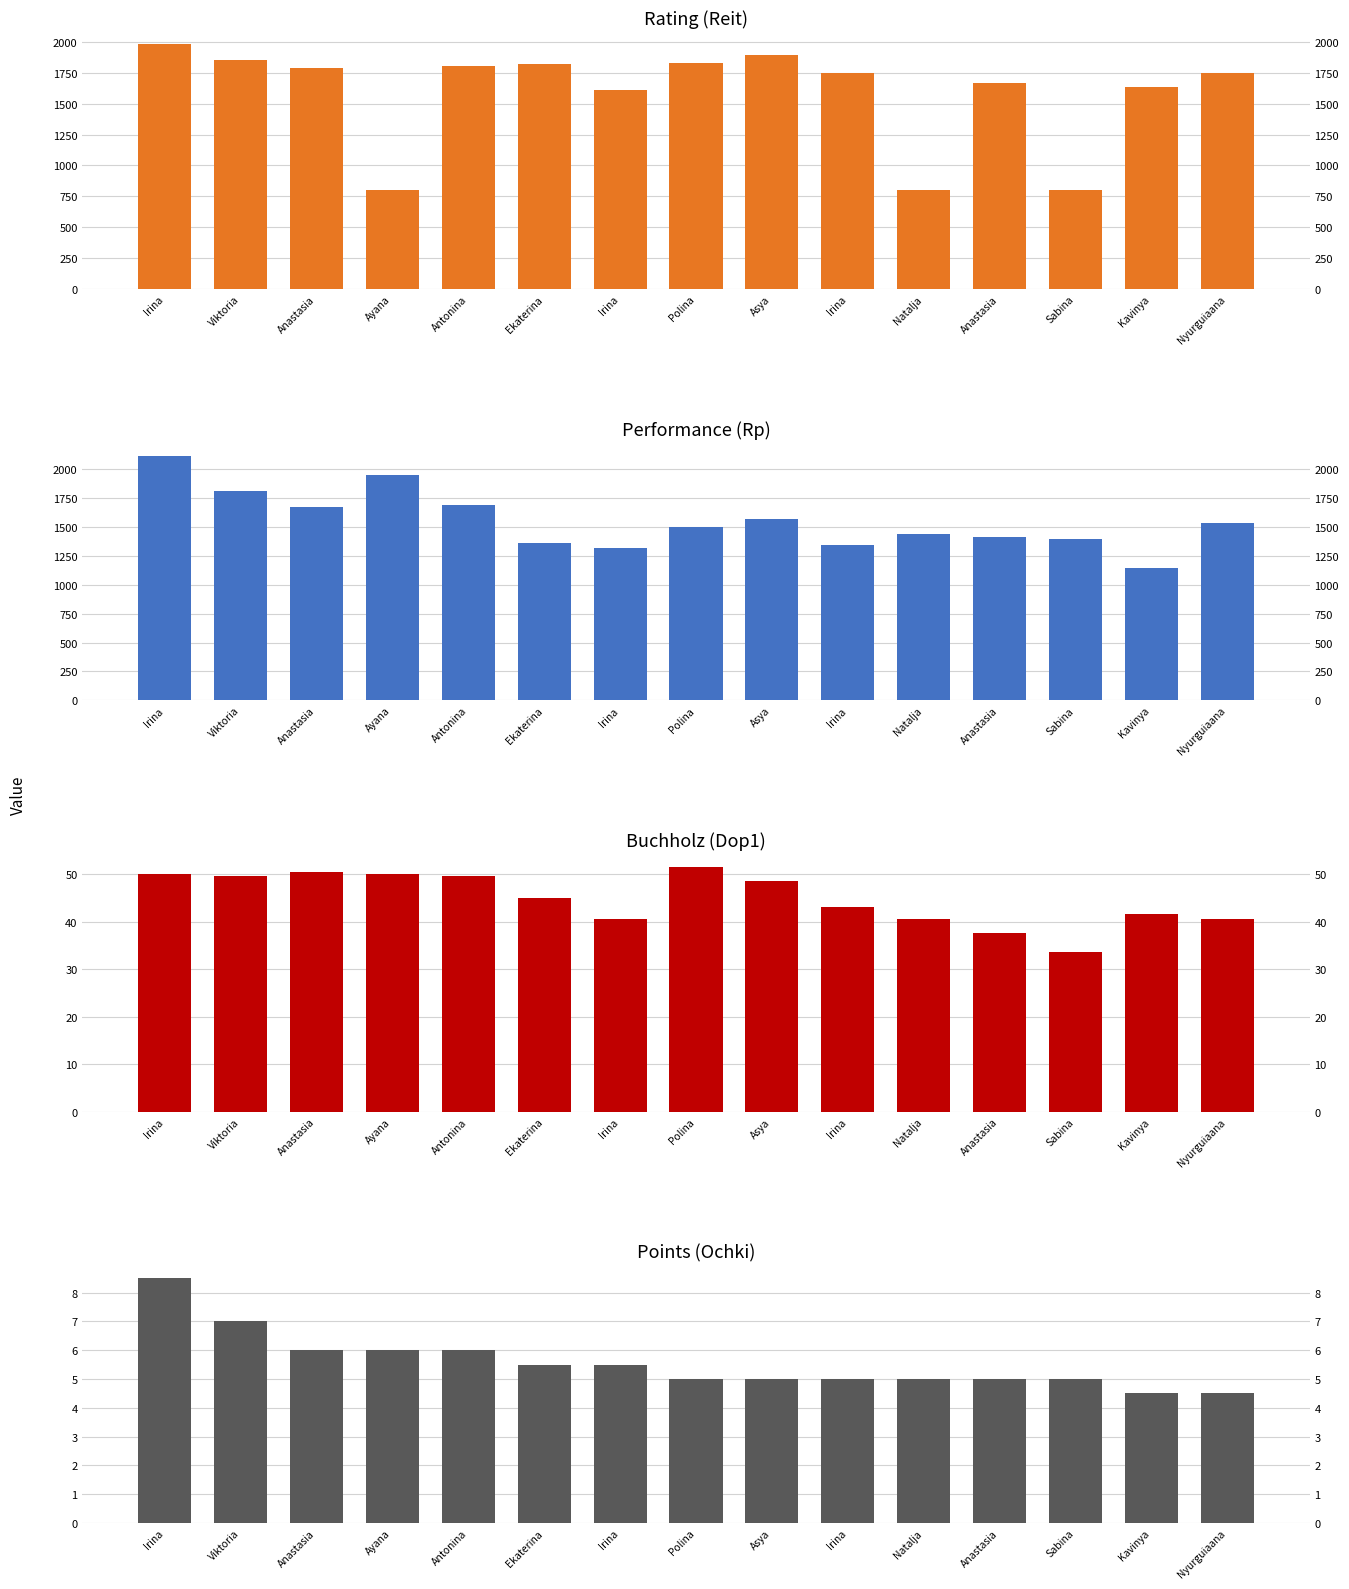

At Natalja, list the series in order from smallest to largest.

Points (Ochki), Buchholz (Dop1), Rating (Reit), Performance (Rp)